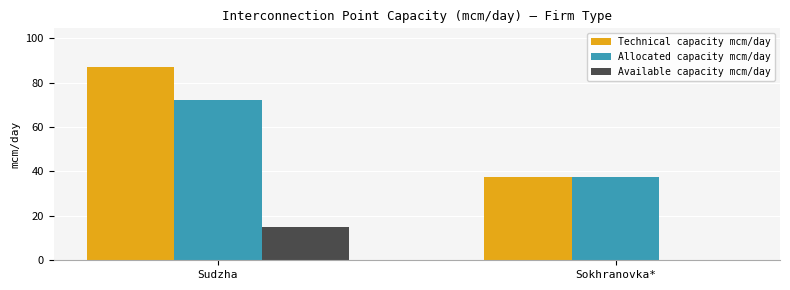

What is the total value across all series at Sudzha?

174.0